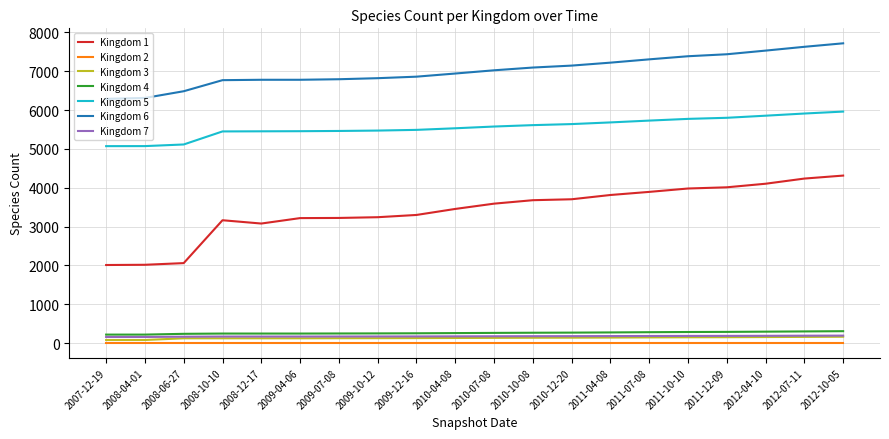

Which series has the largest total across all categories?

Kingdom 6